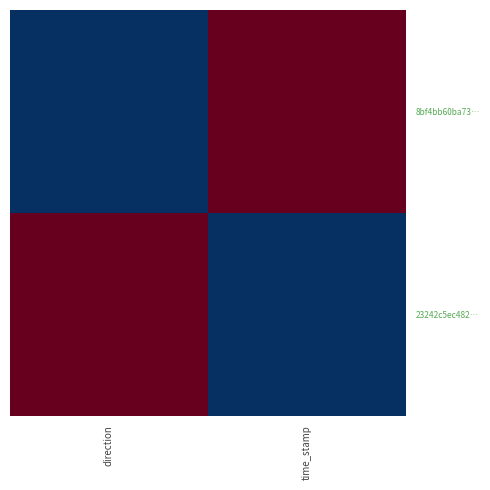

Reading right to left, extract all data points from this chart.

8bf4bb60ba73…: time_stamp=1	direction=0
23242c5ec482…: time_stamp=0	direction=1